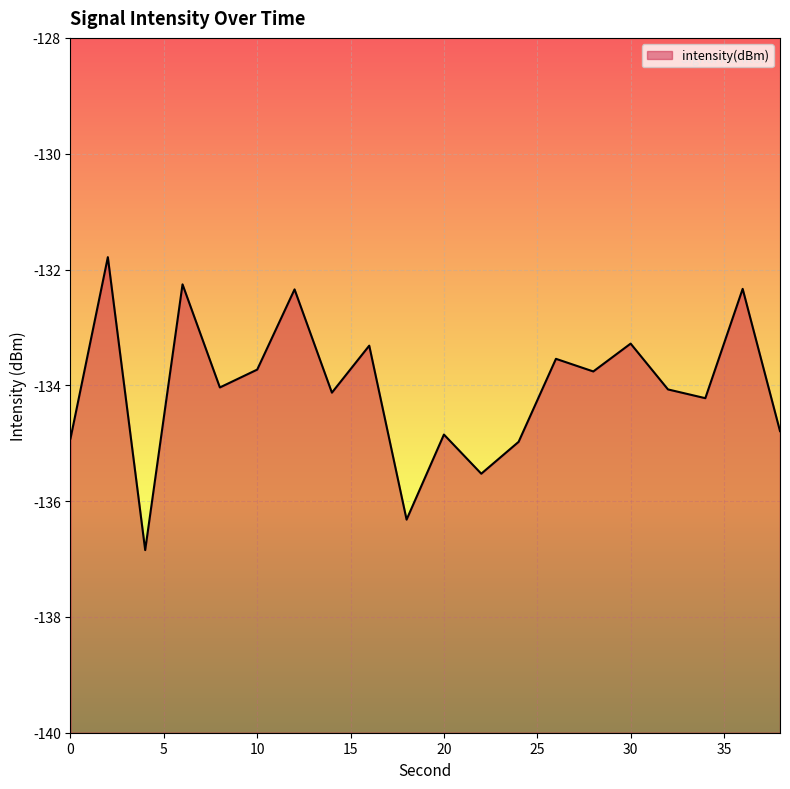

What is the minimum value shown in the chart?

-136.8